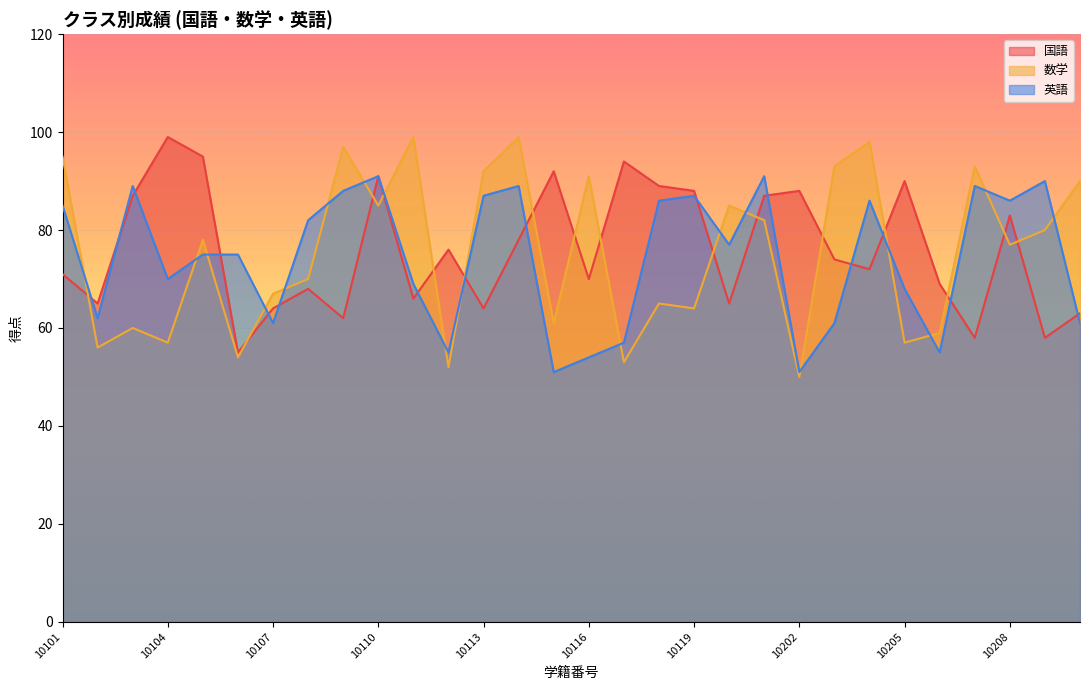

Is the value of 国語 at 10102 greater than the value of 英語 at 10107?

Yes